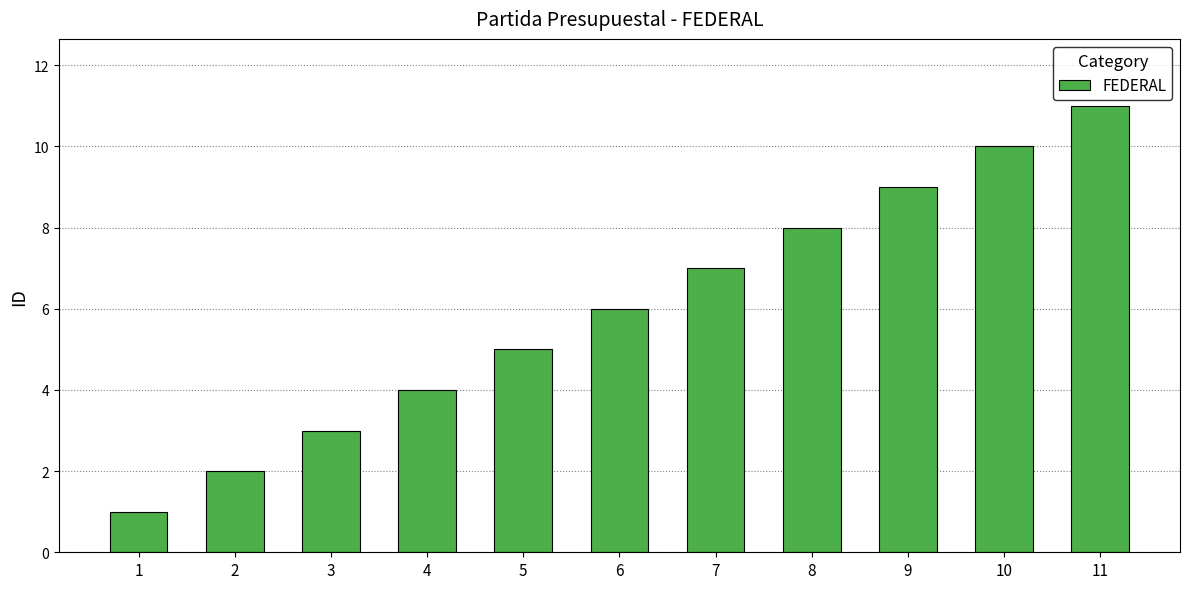

Is it true that the value at 7 is 12?

False